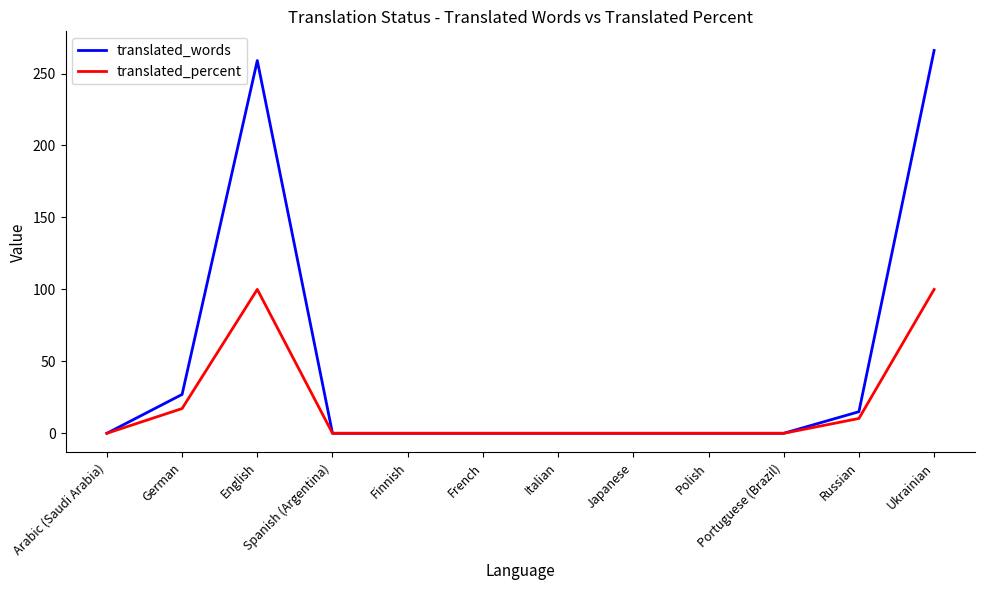

What is the difference between the maximum and minimum values in the translated_percent series?

100.0